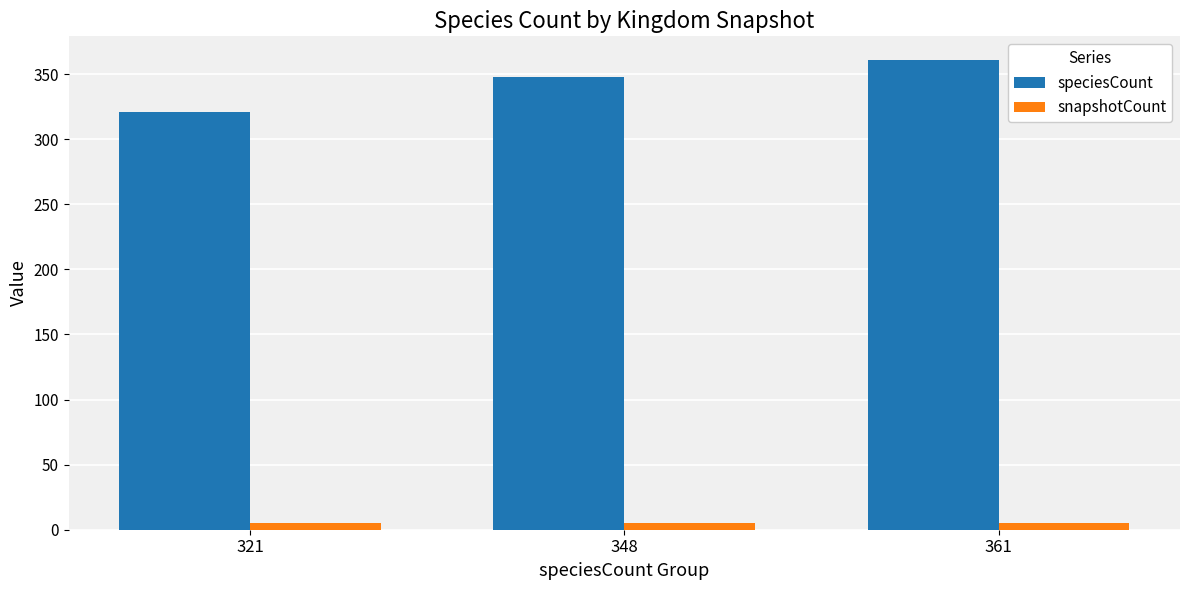

Are the bars horizontal?

No